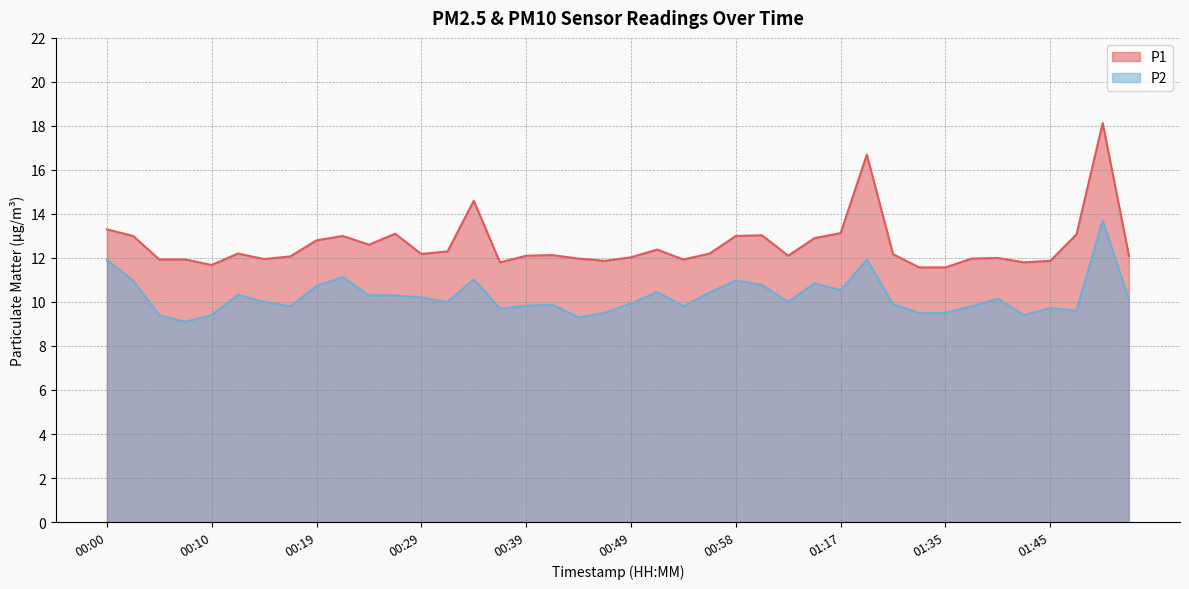

What position from the right is 01:45?

4